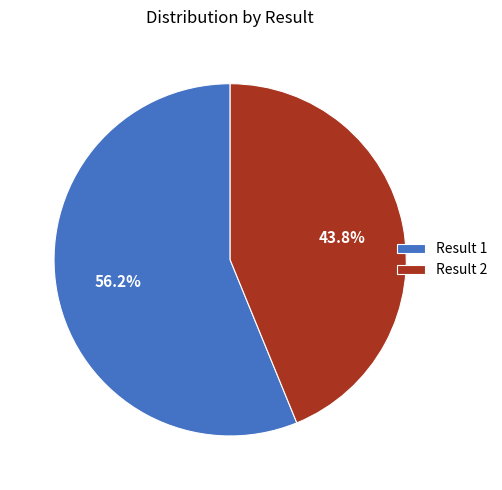

What percentage is NOT represented by Result 2?

56.2%